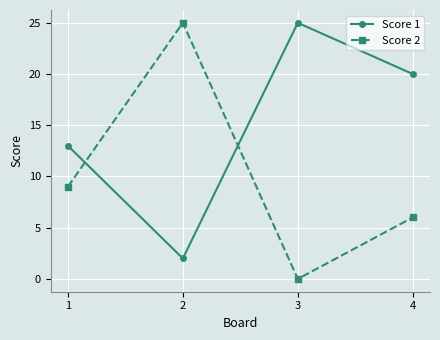

What is the difference between the Score 2 values at 1 and 3?

9